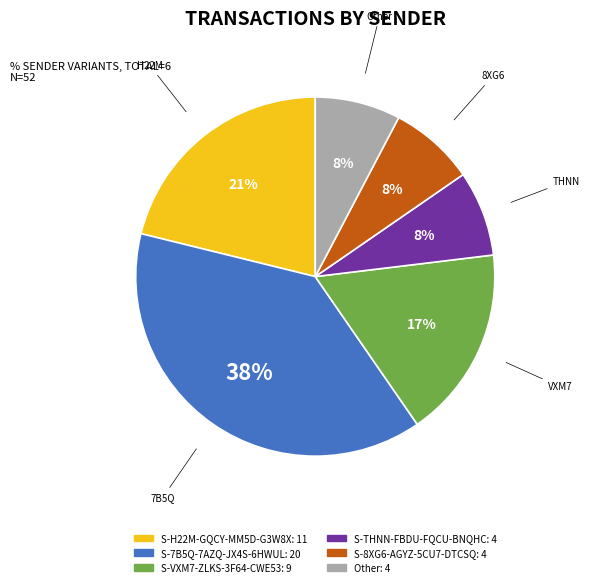

How many segments does this pie chart have?

6